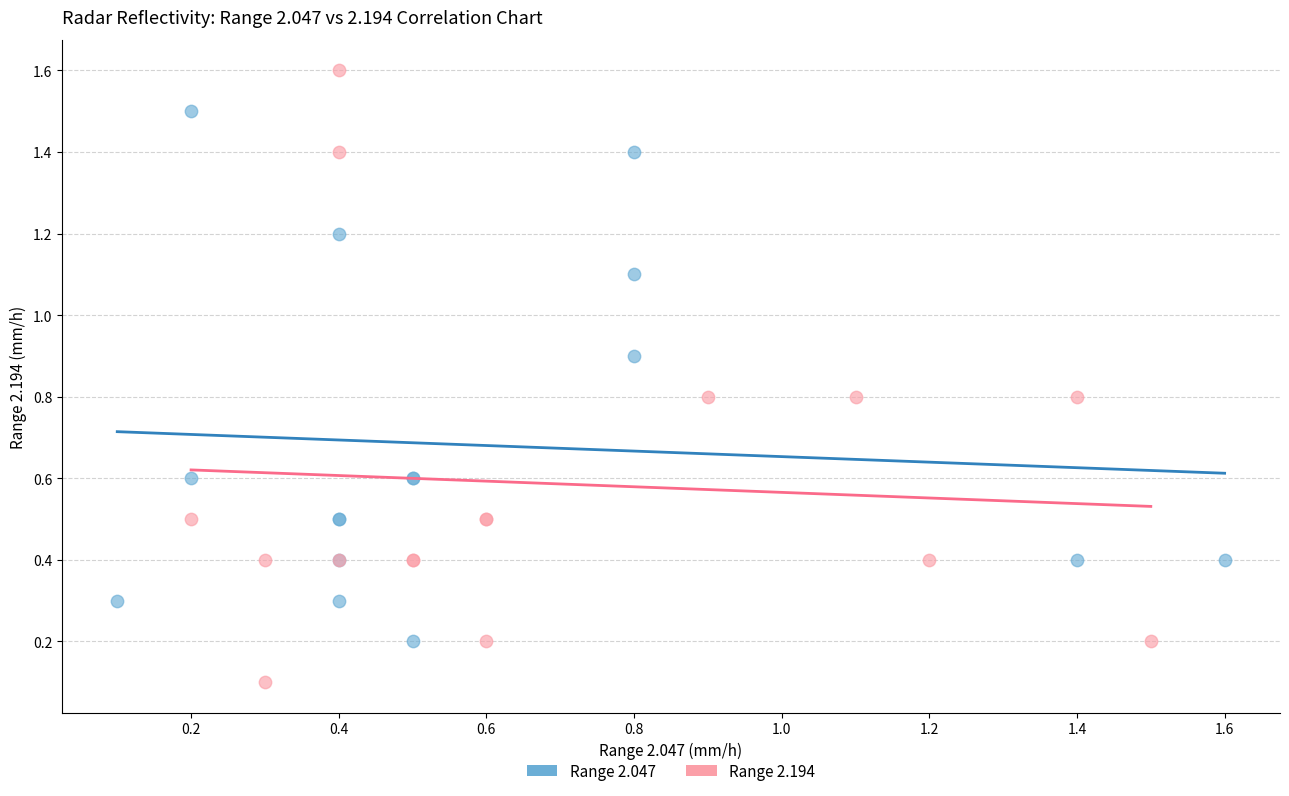

Which series reaches the maximum Y coordinate?

Range 2.194